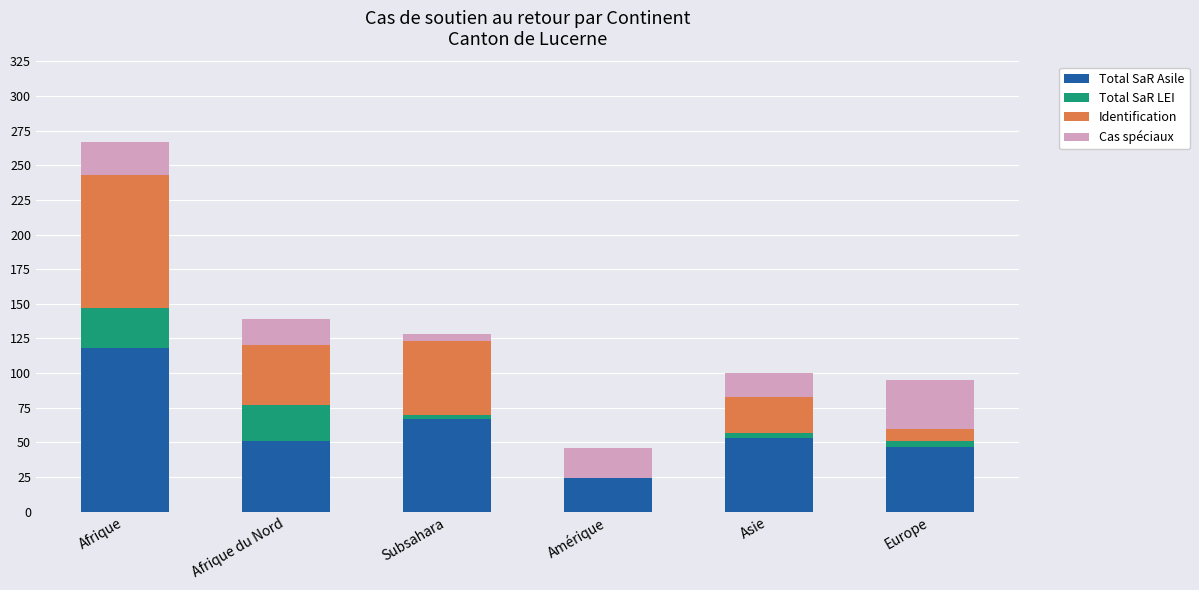

What are all the series names shown in the legend?

Total SaR Asile, Total SaR LEI, Identification, Cas spéciaux